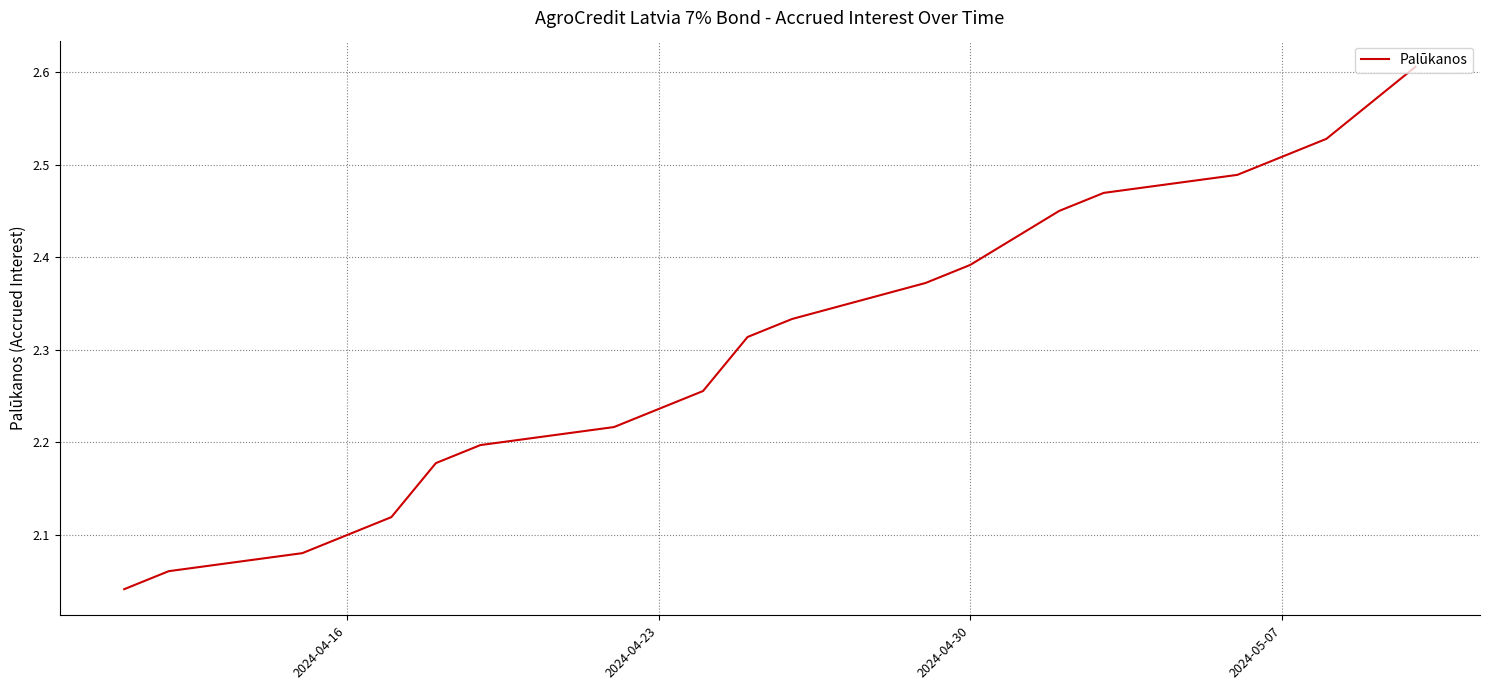

How many lines are shown in the chart?

1